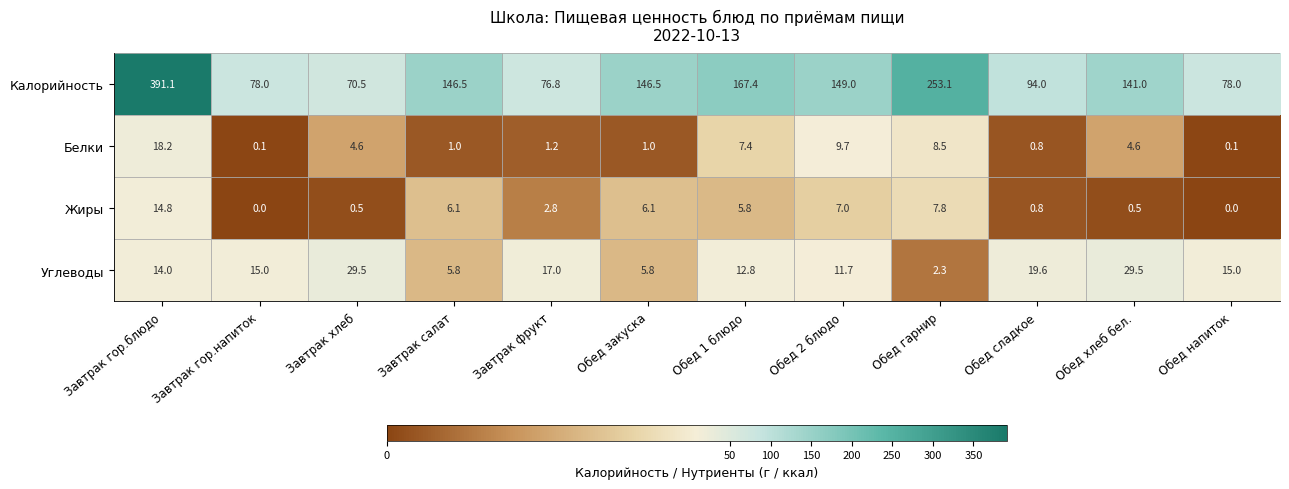

What is the spread (max minus min) of values at Завтрак гор.напиток?

78.0